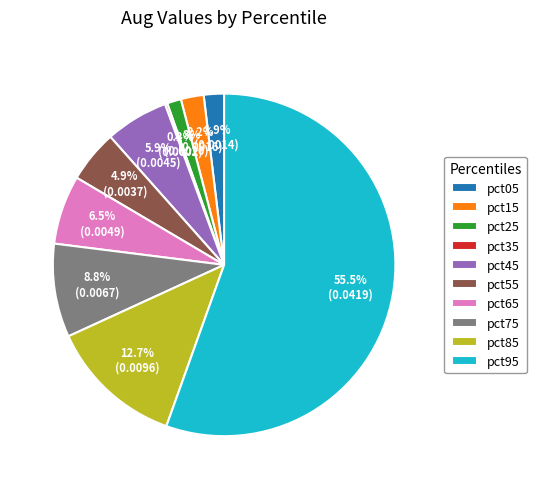

Does pct05 represent more than half of the total?

No